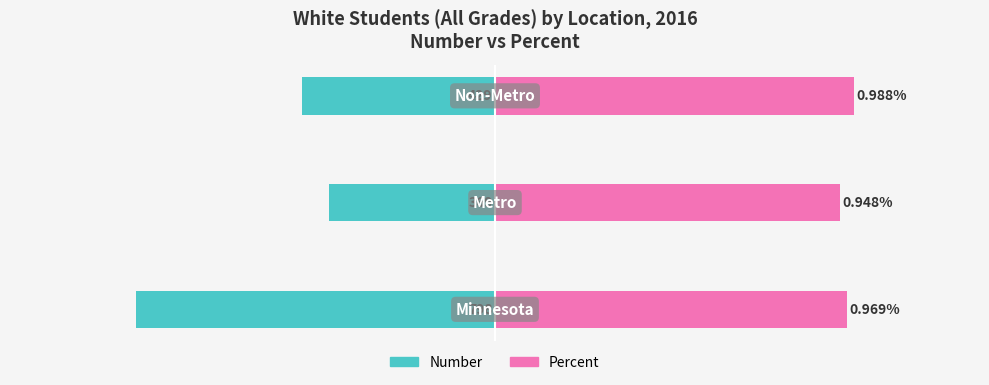

How many series are shown in this chart?

2